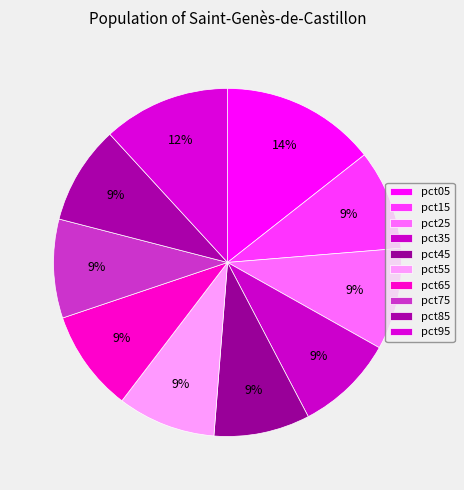

How many slices are in this pie chart?

10